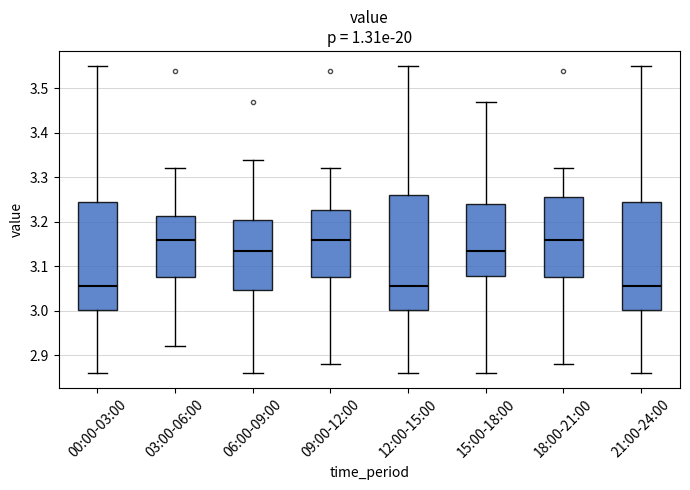

Comparing the boxes themselves (not the whiskers), which one is the tallest?

12:00-15:00